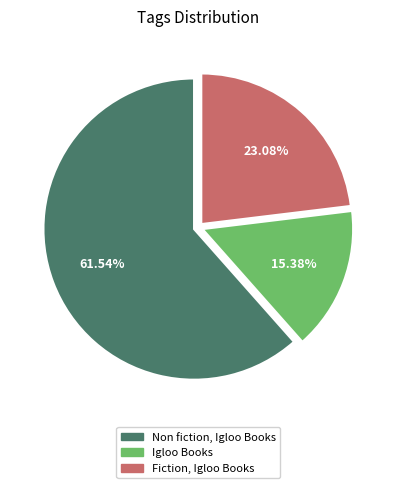

Is there any slice that represents more than half of the pie?

Yes